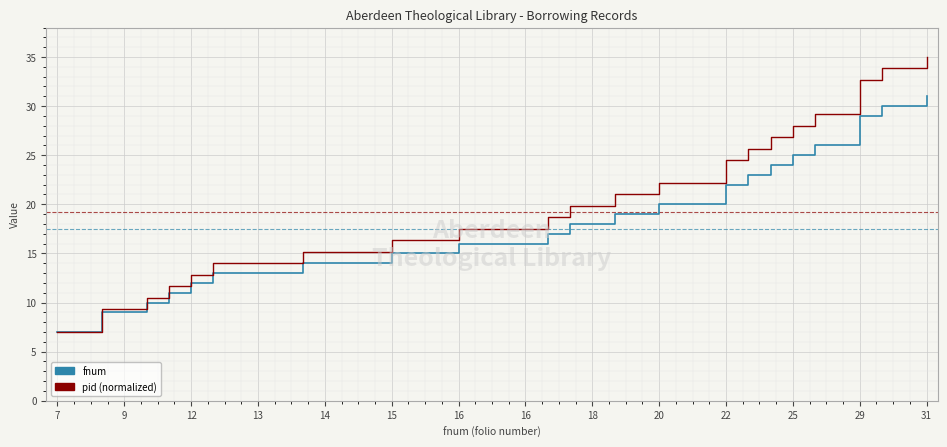

Reading left to right, extract all data points from this chart.

fnum: 7.0	7.0	9.0	9.0	10.0	11.0	12.0	13.0	13.0	13.0	13.0	14.0	14.0	14.0	14.0	15.0	15.0	15.0	16.0	16.0	16.0	16.0	17.0	18.0	18.0	19.0	19.0	20.0	20.0	20.0	22.0	23.0	24.0	25.0	26.0	26.0	29.0	30.0	30.0	31.0
pid (normalized): 7.0	7.0	9.3	9.3	10.5	11.7	12.8	14.0	14.0	14.0	14.0	15.2	15.2	15.2	15.2	16.3	16.3	16.3	17.5	17.5	17.5	17.5	18.7	19.8	19.8	21.0	21.0	22.2	22.2	22.2	24.5	25.7	26.8	28.0	29.2	29.2	32.7	33.8	33.8	35.0